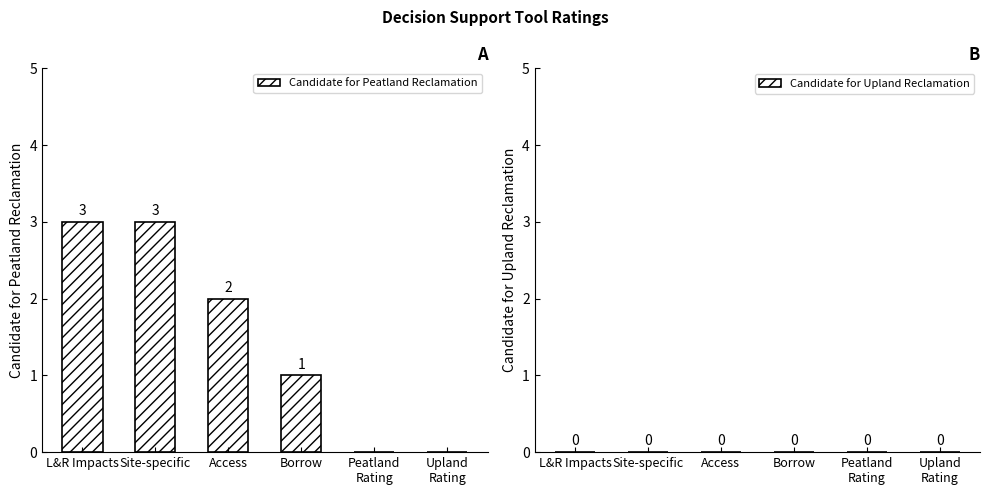

Is it true that the value at Site-specific is 5?

False